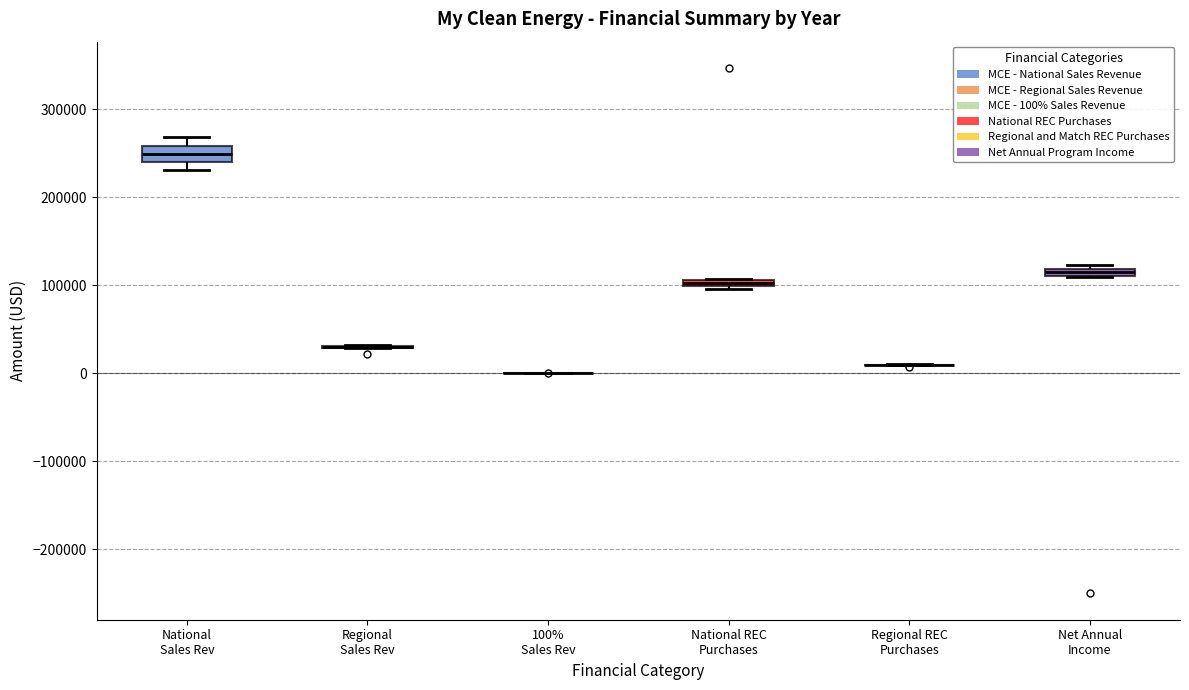

Where is the upper edge of the box for National Sales Rev on the y-axis? The values are not printed on the chart, so give them approximately, as read against the axis.

260000